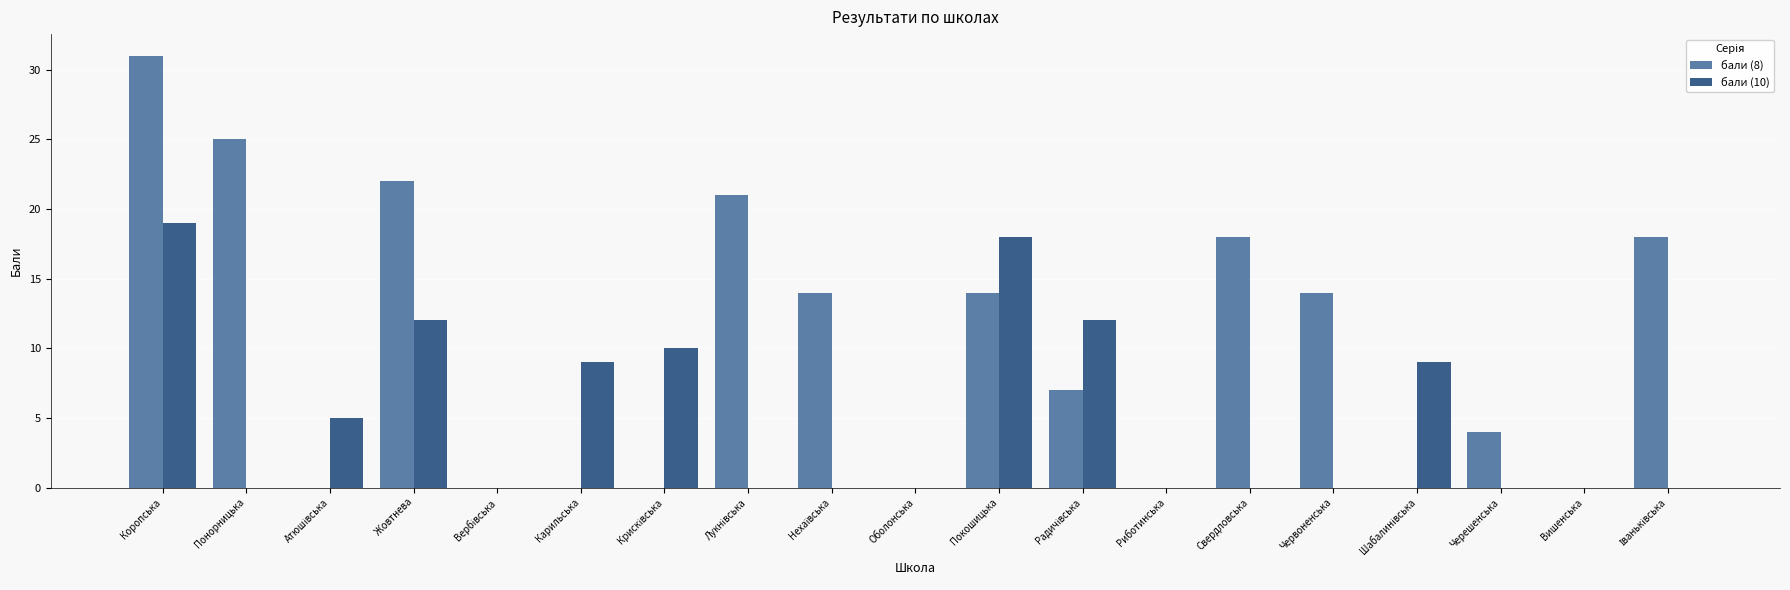

What is the difference between the бали (8) values at Понорницька and Коропська?

6